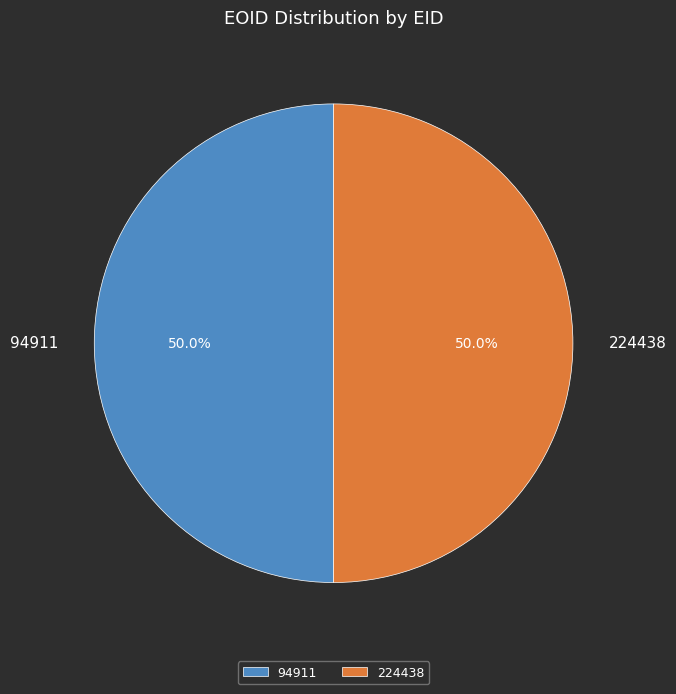

Approximately how many times larger is the value at 94911 compared to 224438?

1.0